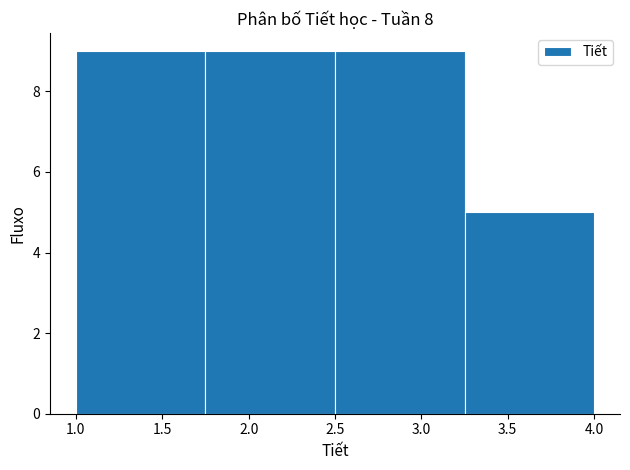

Reading left to right, transcribe this chart: for each bar, give the range it covers on the x-axis and its height. The values are not printed on the chart, so give them approximately, as read against the axis.

1.00 to 1.75: 9
1.75 to 2.50: 9
2.50 to 3.25: 9
3.25 to 4.00: 5